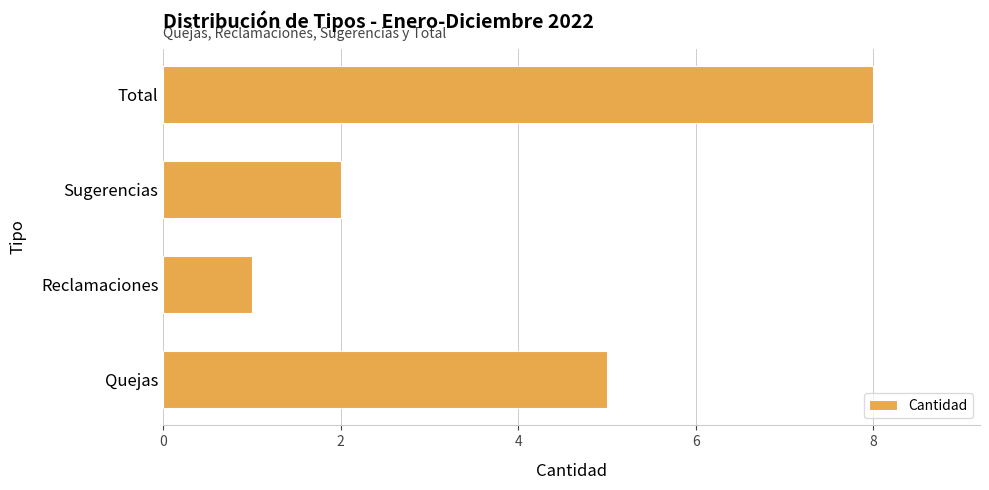

True or false: the data shows 8 at Total.

True